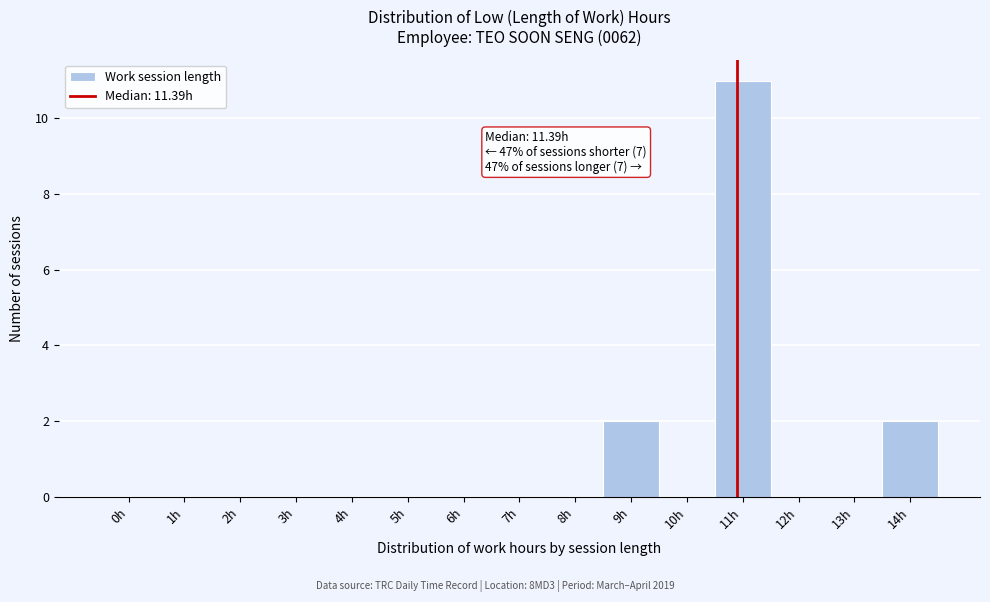

Reading right to left, extract all data points from this chart.

14h=2	13h=0	12h=0	11h=11	10h=0	9h=2	8h=0	7h=0	6h=0	5h=0	4h=0	3h=0	2h=0	1h=0	0h=0